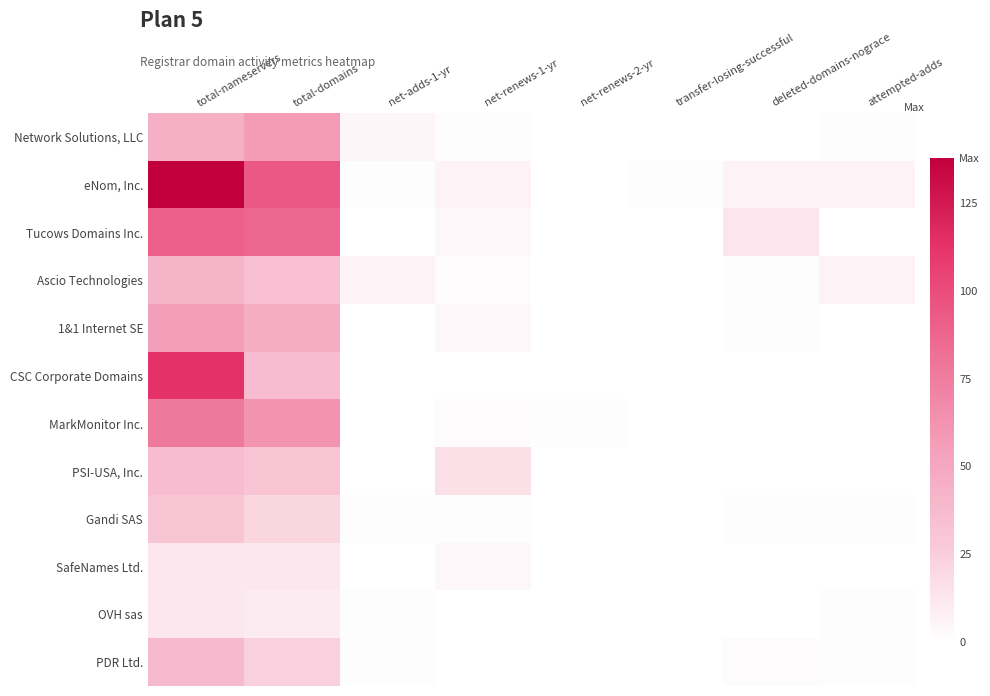

Between net-adds-1-yr and deleted-domains-nograce, which series saw the biggest shift?

Tucows Domains Inc.